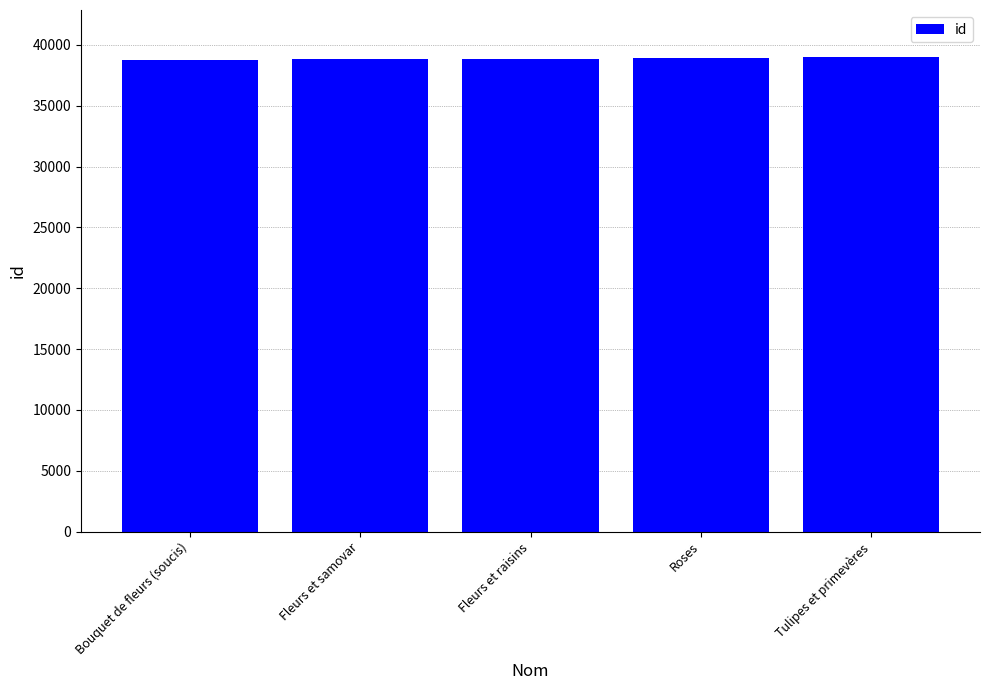

What is the sum of the values at Fleurs et raisins and Bouquet de fleurs (soucis)?

77657